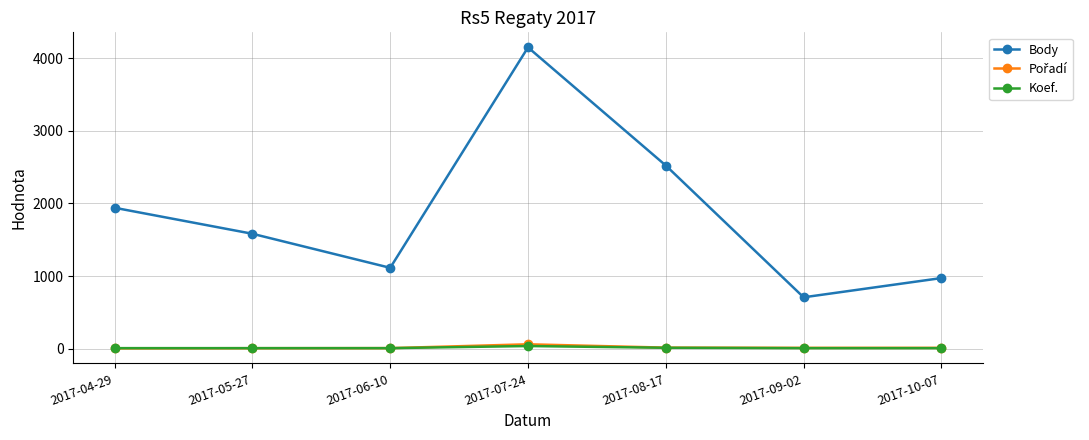

What is the sum of all Body values?

12985